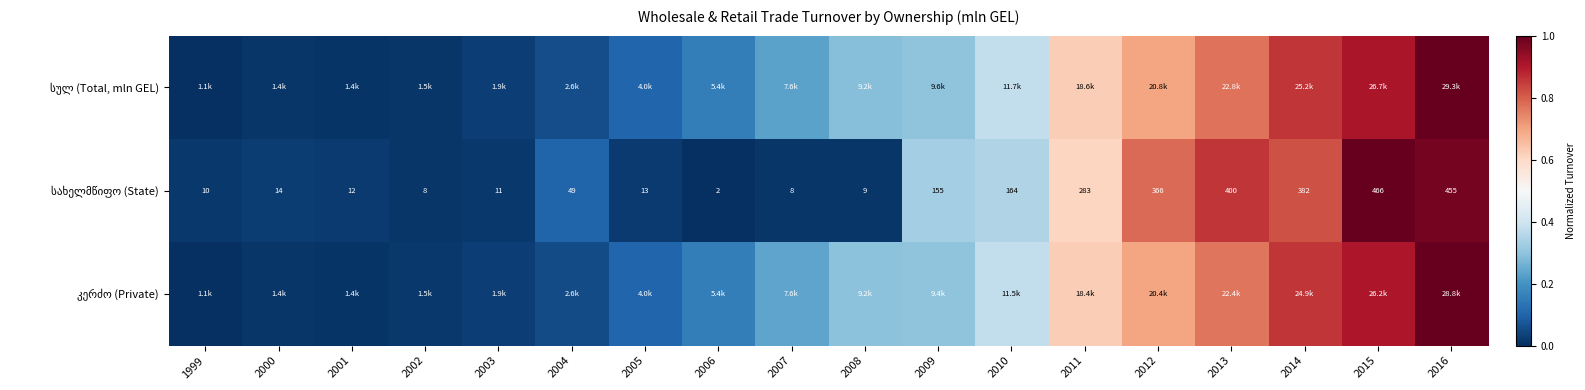

At which category does the chart reach its peak across all series?

2016